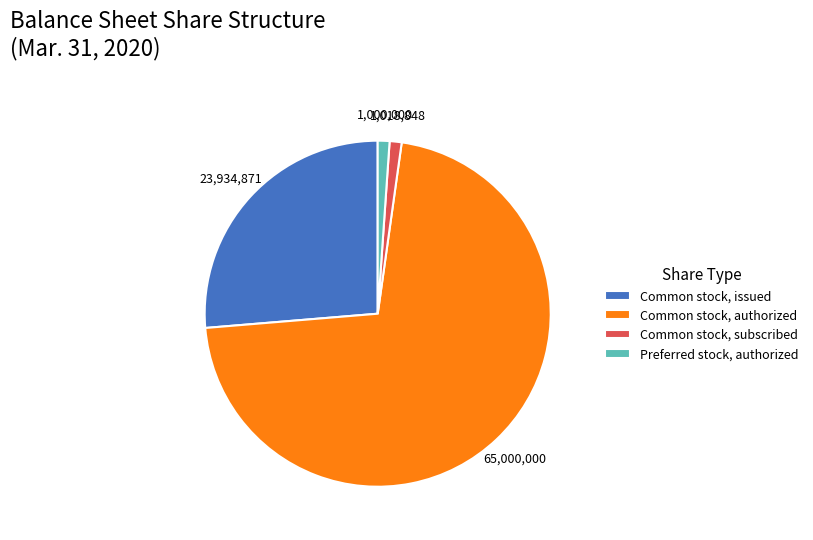

Does Common stock, issued represent more than half of the total?

No